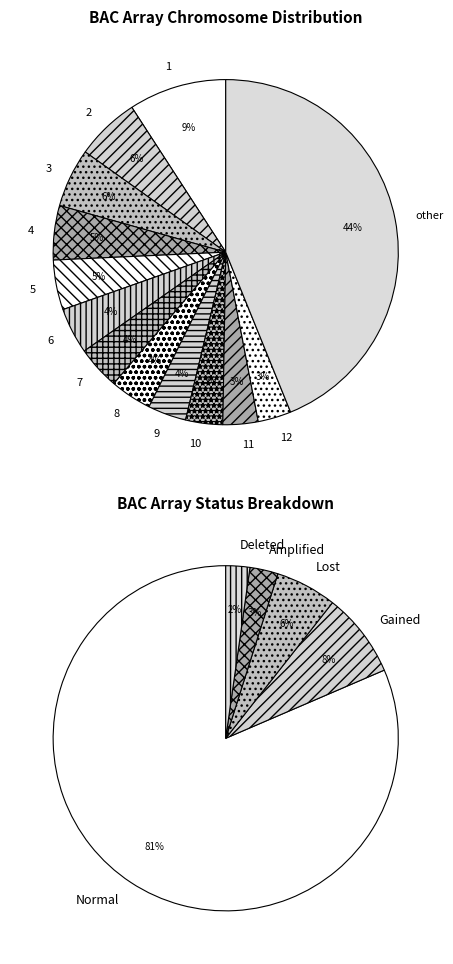

Approximately how many times larger is the value at 7 compared to 10?

1.2